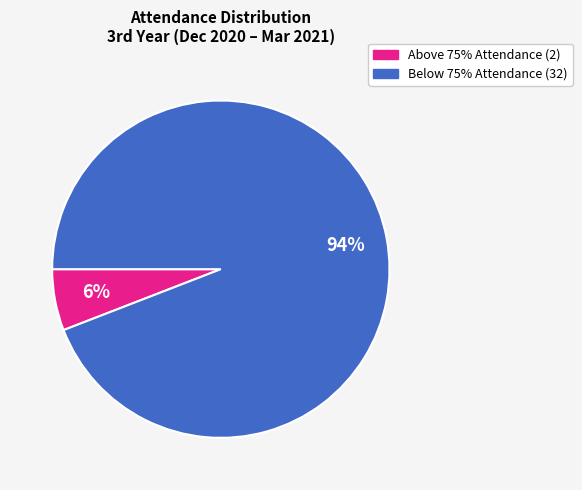

To the nearest percent, what is the average slice percentage?

50%